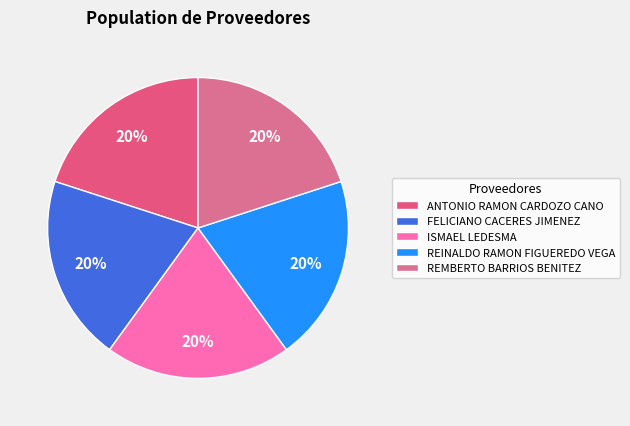

To the nearest percent, what is the combined percentage of REMBERTO BARRIOS BENITEZ and REINALDO RAMON FIGUEREDO VEGA?

40%